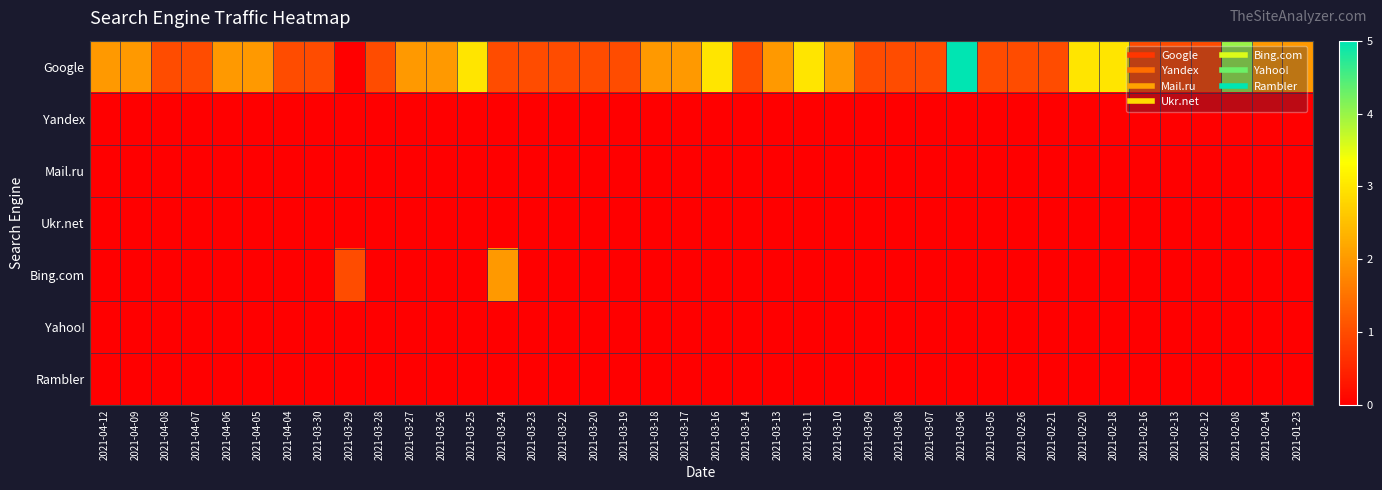

At which category is the sum across all series the highest?

2021-03-06